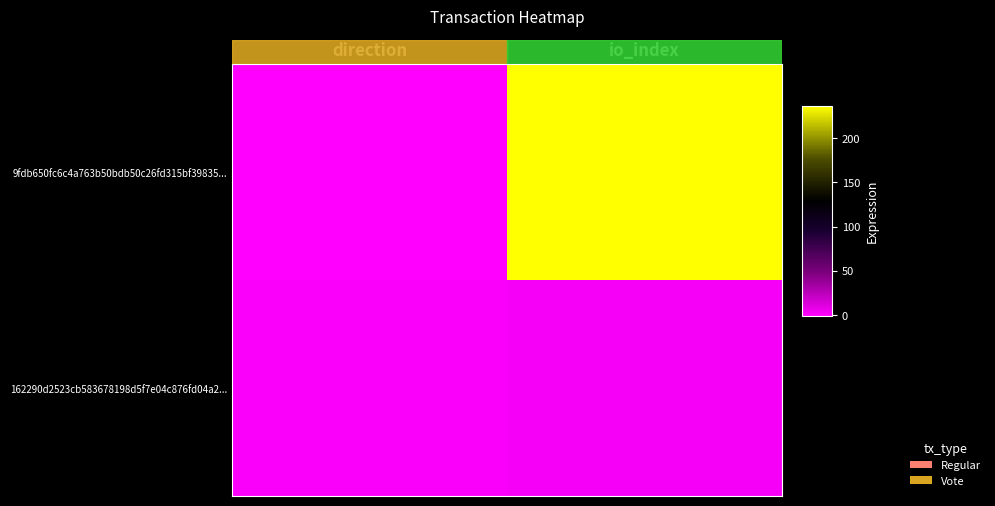

Between direction and io_index, which series saw the biggest shift?

9fdb650fc6c4a763b50bdb50c26fd315bf39835...